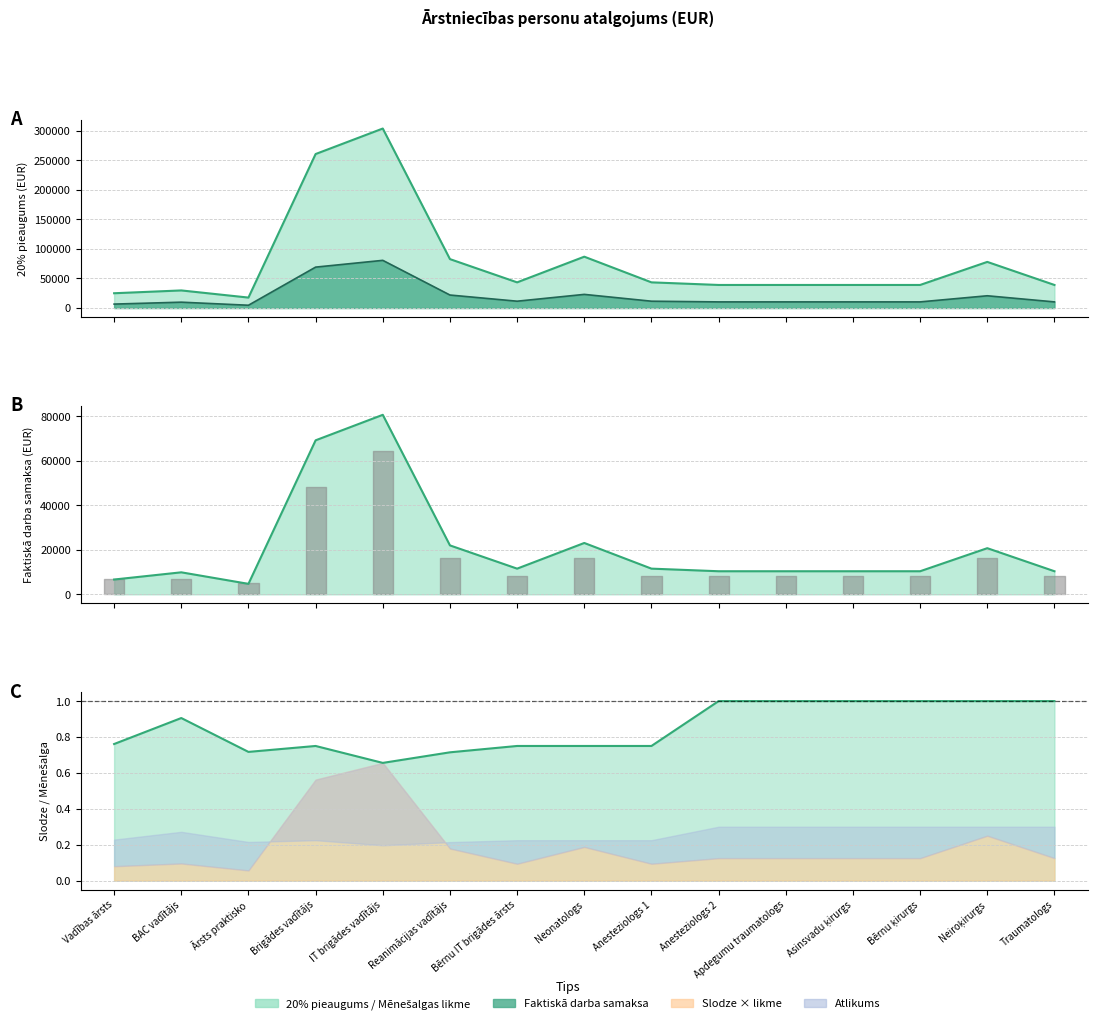

Does the chart have visible grid lines?

Yes